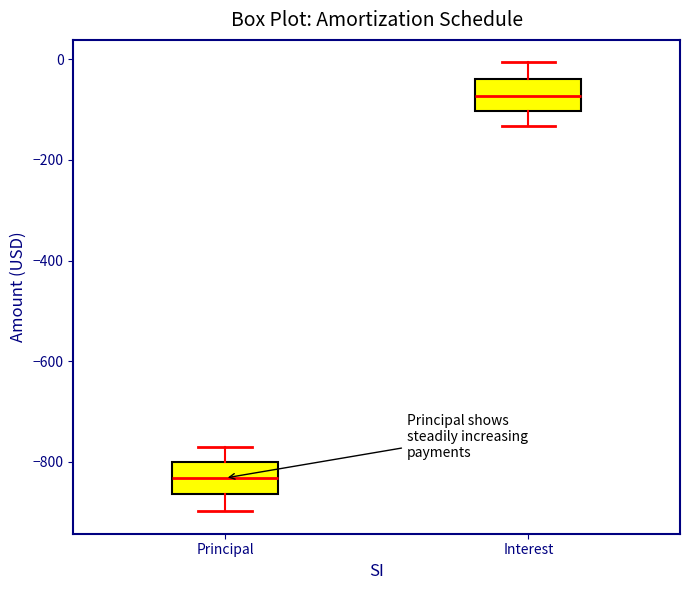

Reading left to right, transcribe this box plot: for each box, give where its median line is, the range the box spans, and where its two whiskers end, as read against the y-axis. The values are not printed on the chart, so give them approximately, as read against the axis.

Principal: median -840, box -860 to -800, whiskers -900 to -780
Interest: median -80, box -100 to -40, whiskers -140 to 0